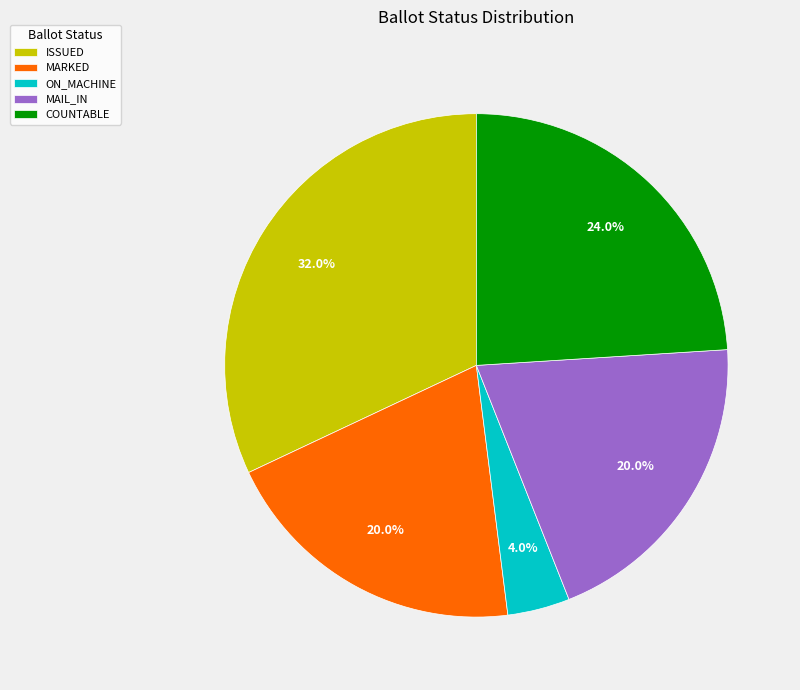

Which category has the biggest portion of the pie?

ISSUED